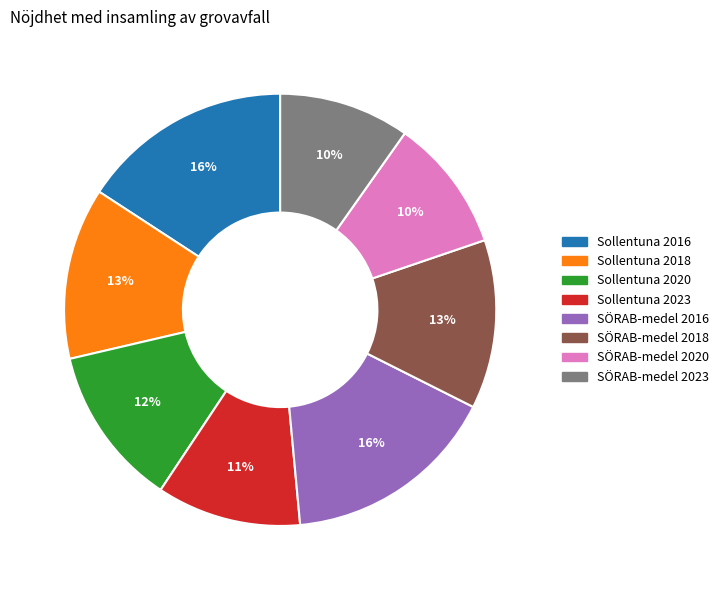

Does Sollentuna 2016 account for over 50% of the chart?

No